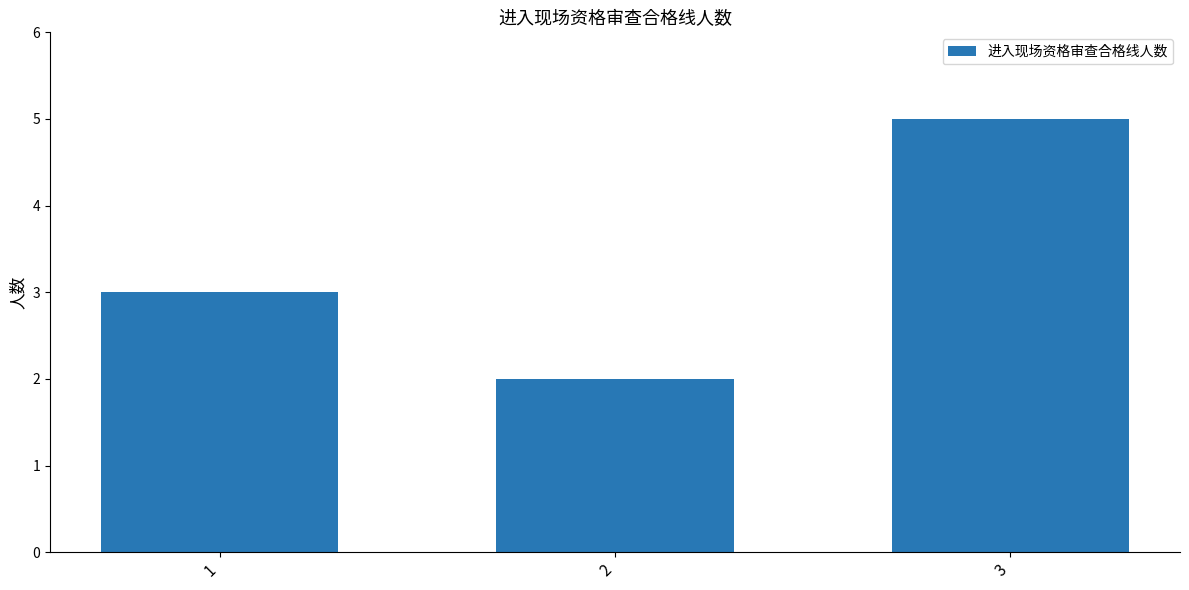

Approximately how many times larger is the value at 1 compared to 3?

0.6